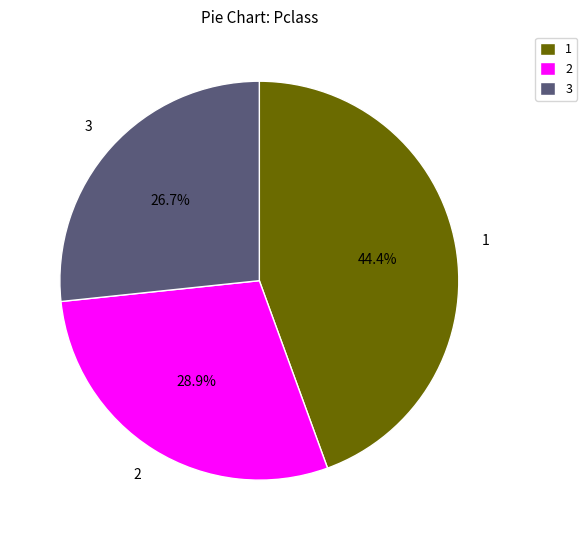

Is there any slice that represents more than half of the pie?

No